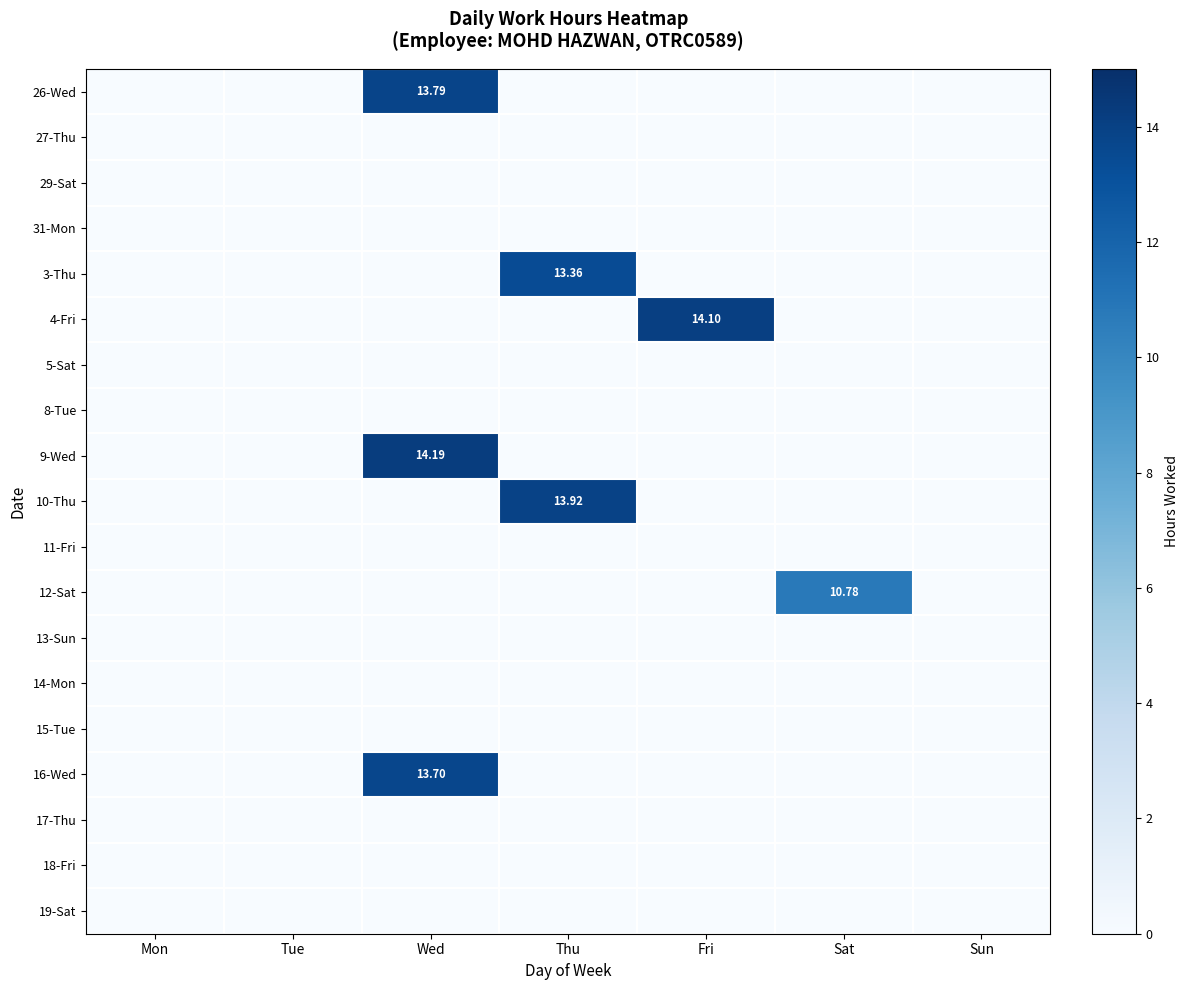

Is the value of 5-Sat at Fri greater than the value of 12-Sat at Fri?

No